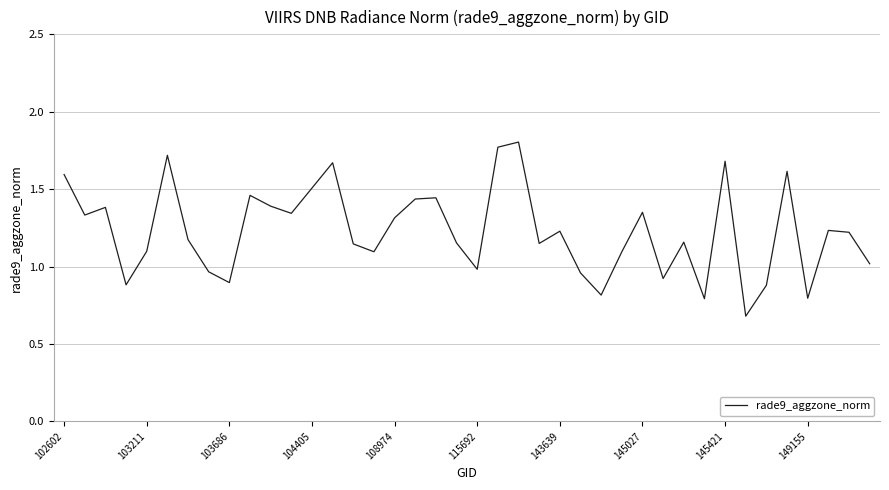

What is the minimum value shown in the chart?

0.7